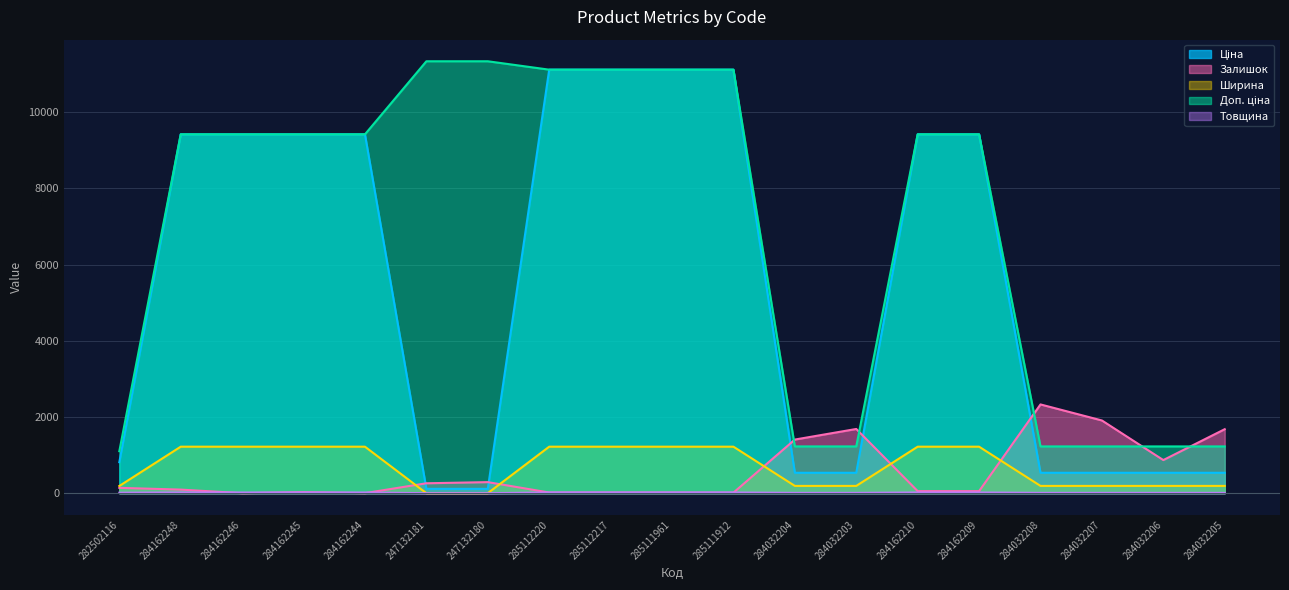

What is the difference between the maximum and minimum values in the Залишок series?

2329.0